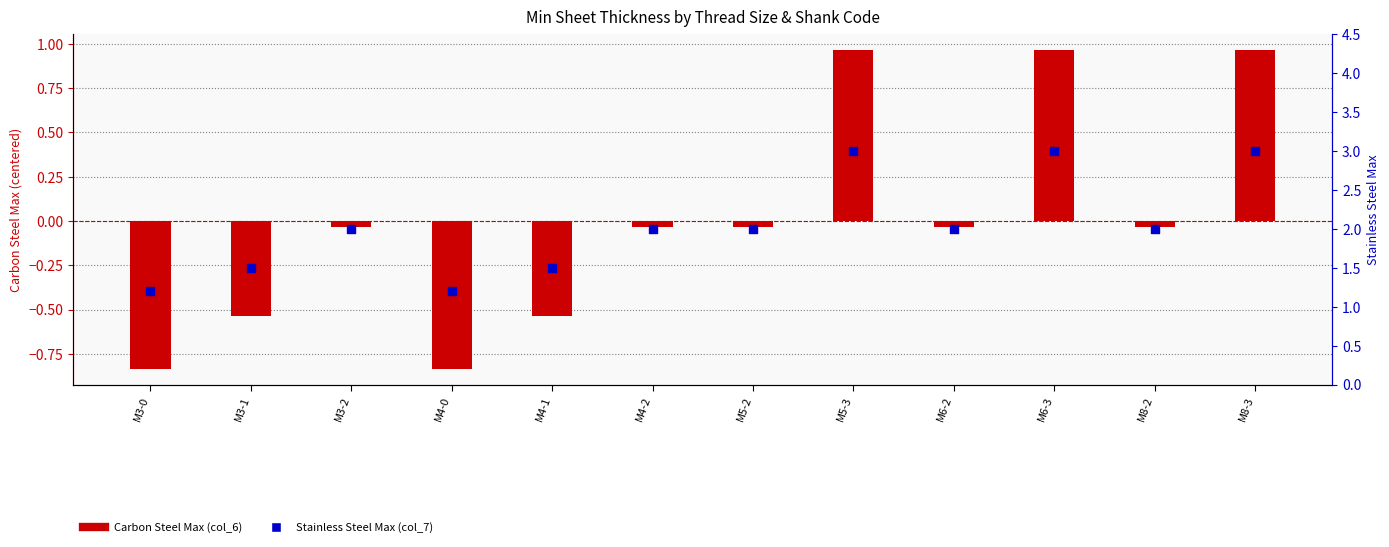

Which series has the largest total across all categories?

Stainless Steel Max (col_7)